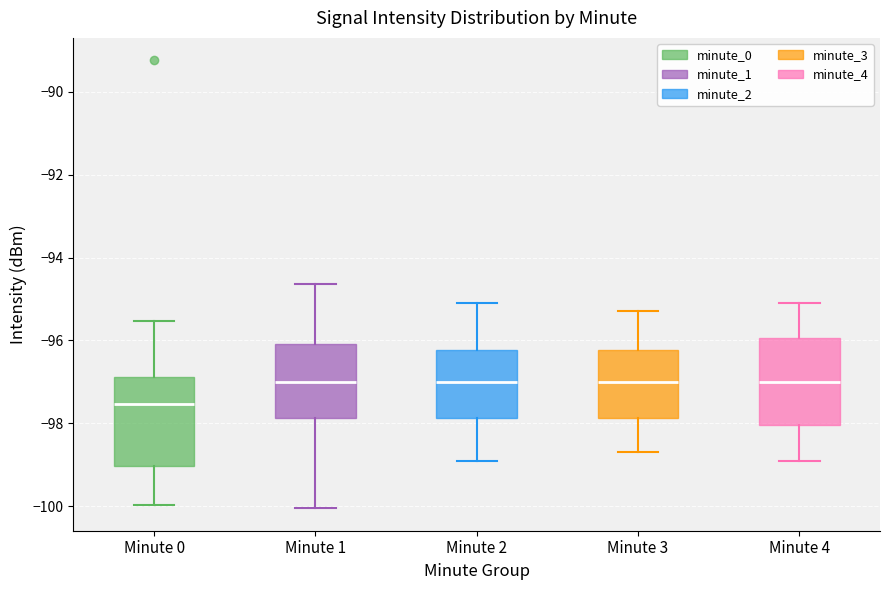

Where is the upper edge of the box for Minute 3 on the y-axis? The values are not printed on the chart, so give them approximately, as read against the axis.

-96.2